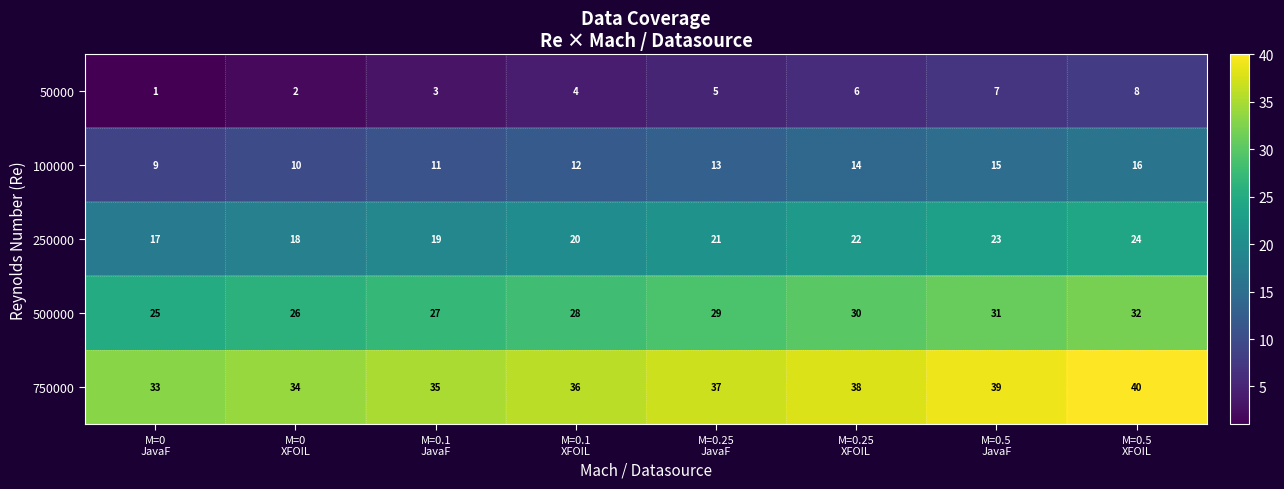

What is the maximum value shown in the chart?

40